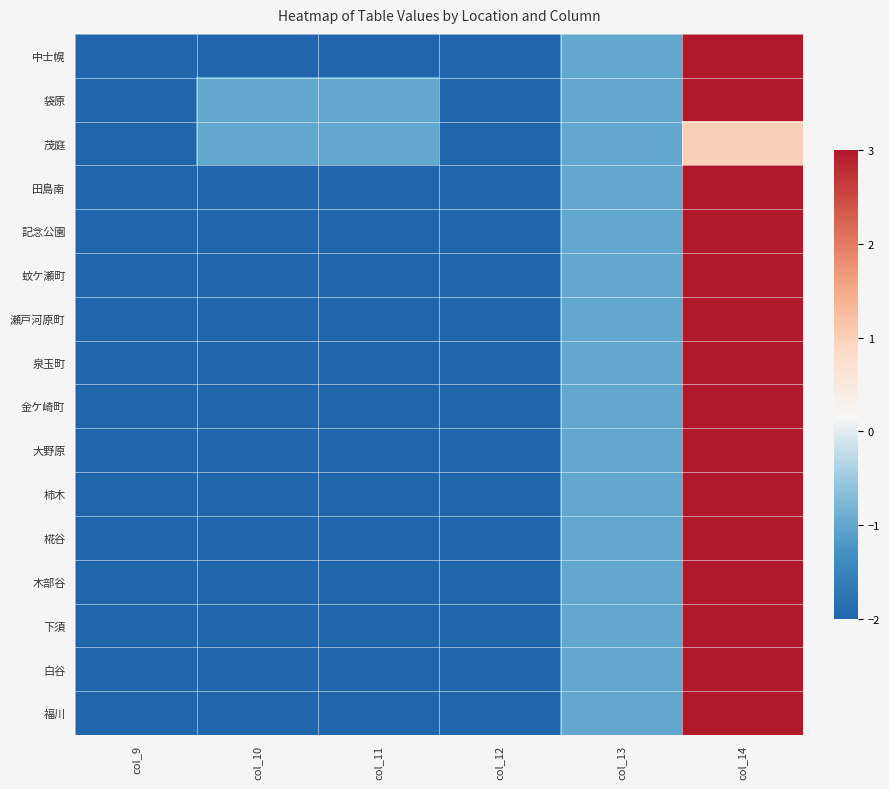

Which has a higher value, col_9 or col_11?

col_9